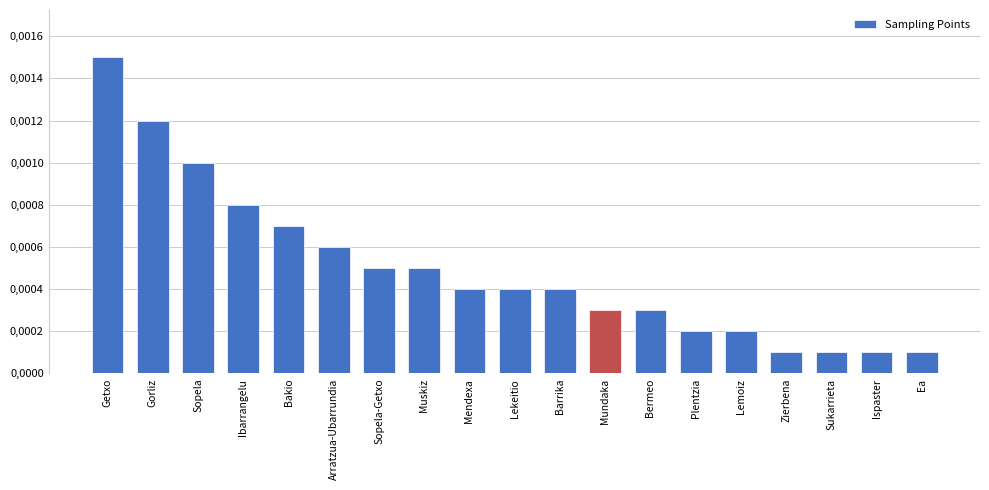

Is it true that the value at Lekeitio is 4?

True